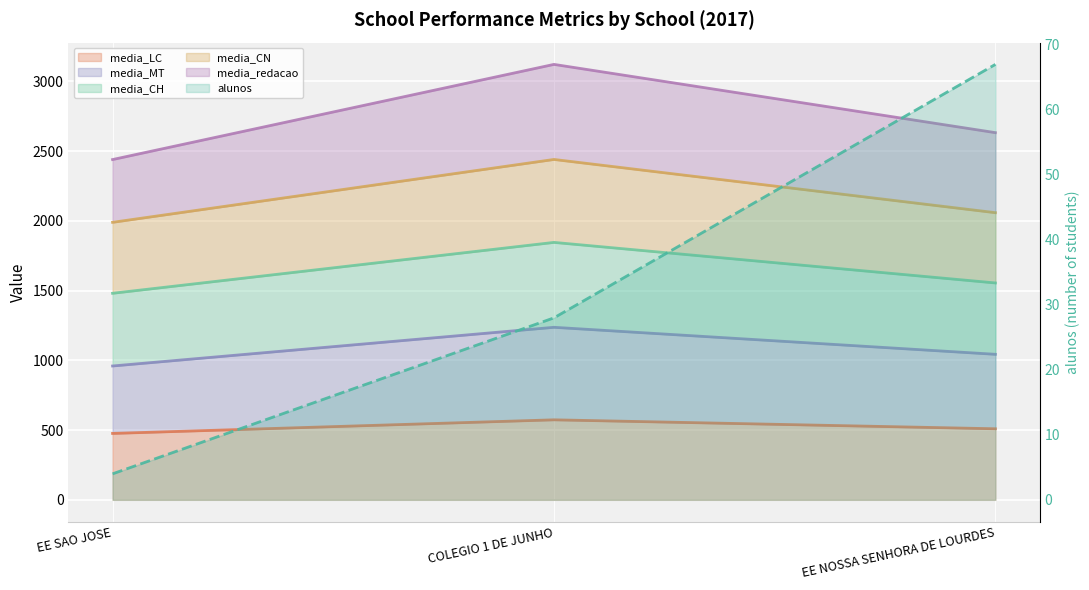

The value at COLEGIO 1 DE JUNHO is 28. True or false?

True